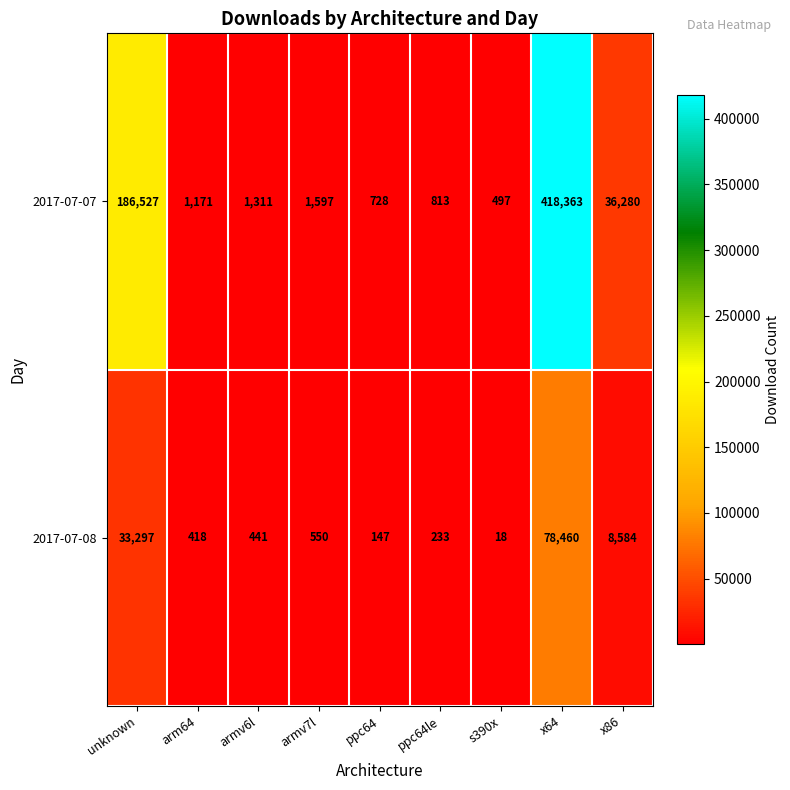

What is the approximate value of 2017-07-08 at armv7l, to the nearest 100?

600